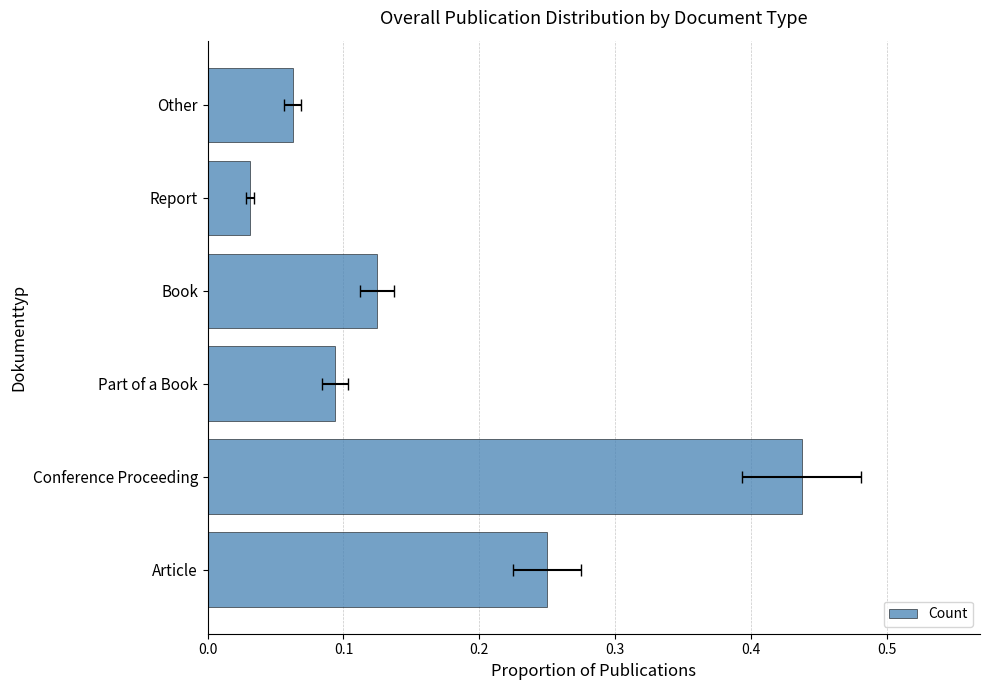

What is the change in value from Article to Report?

-0.2